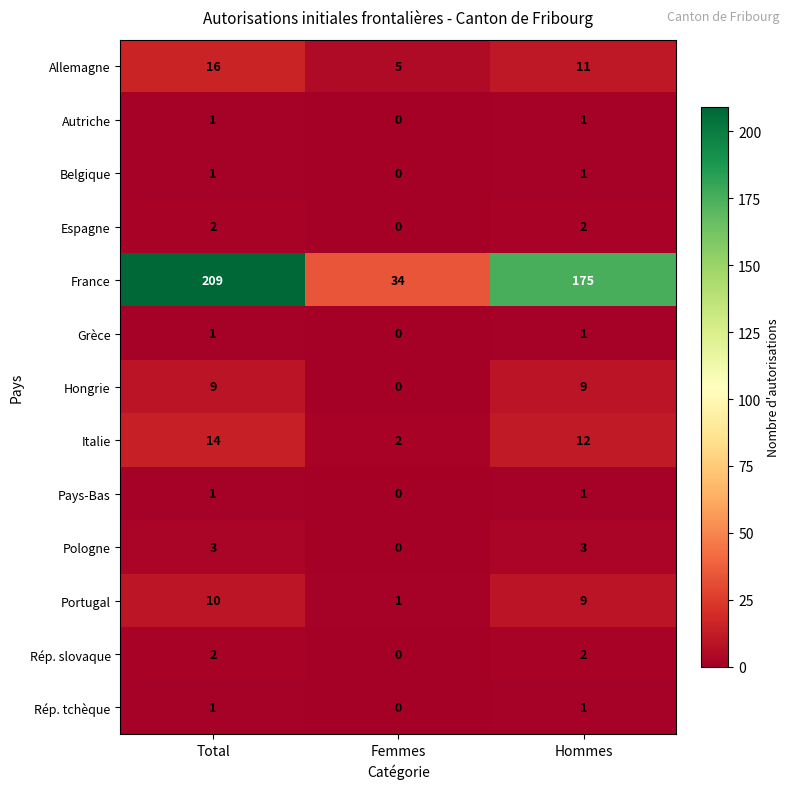

Is it true that Rép. tchèque equals 0 at Total?

False